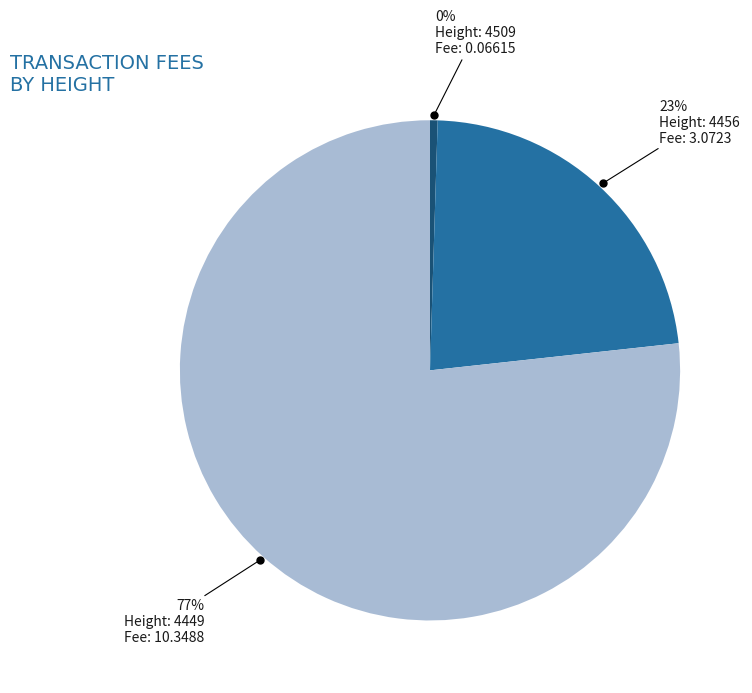

Is there a majority slice in this chart?

Yes